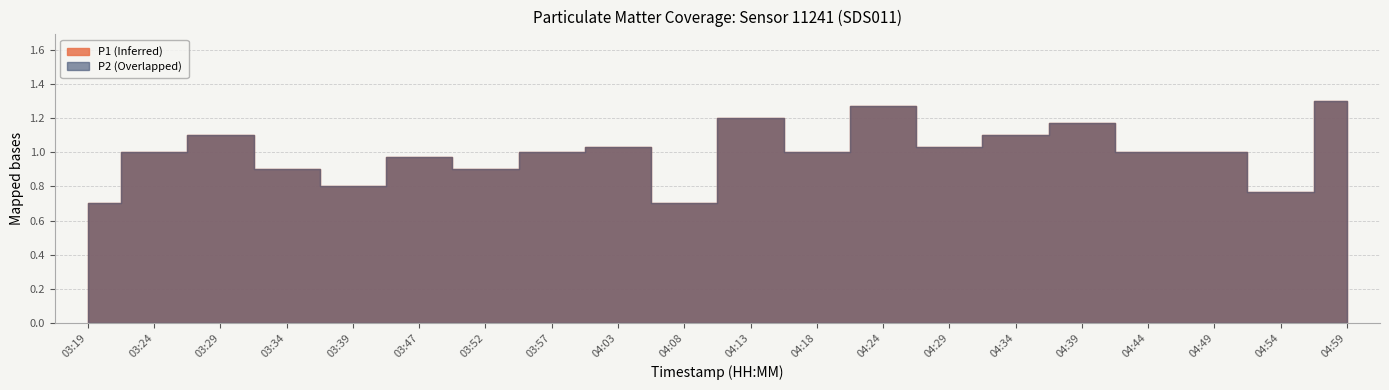

How many data points in P1 are less than 1?

7